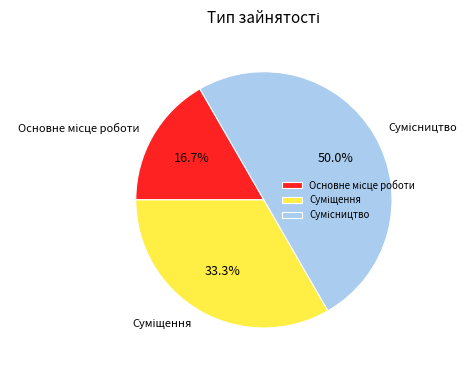

To the nearest percent, what is the combined percentage of Суміщення and Основне місце роботи?

50%